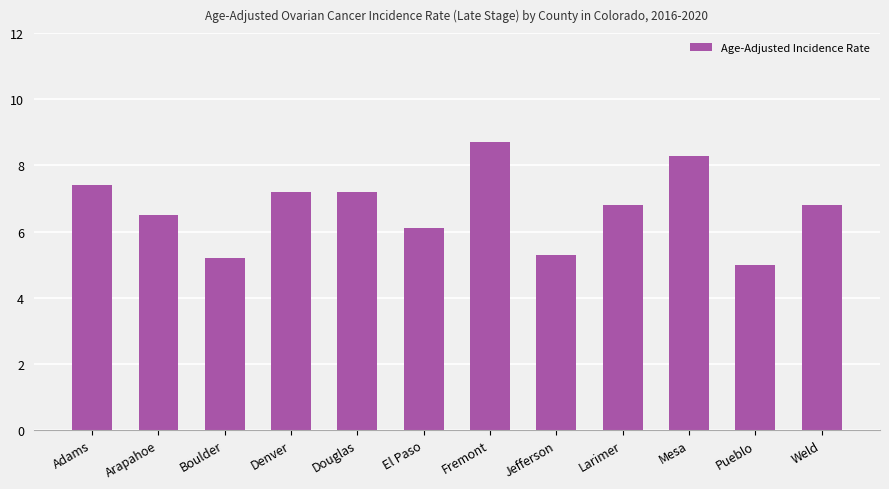

What is the difference between the second highest and second lowest values?

3.1